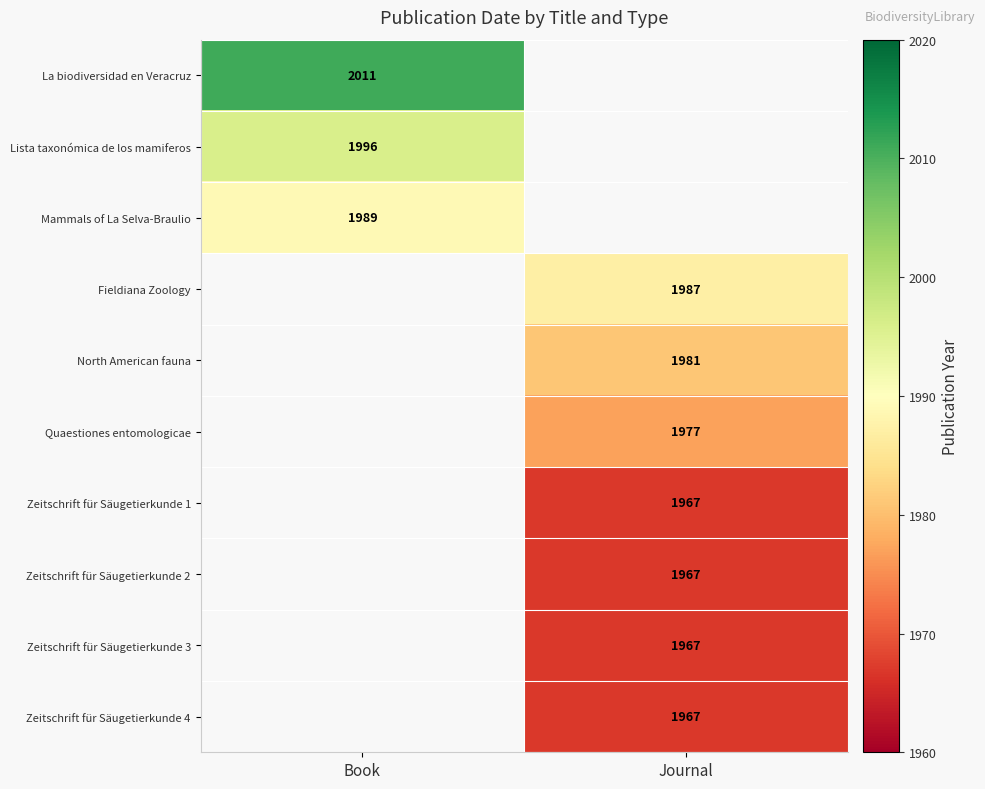

True or false: Zeitschrift für Säugetierkunde 1 has a value of 1042 at Journal.

False